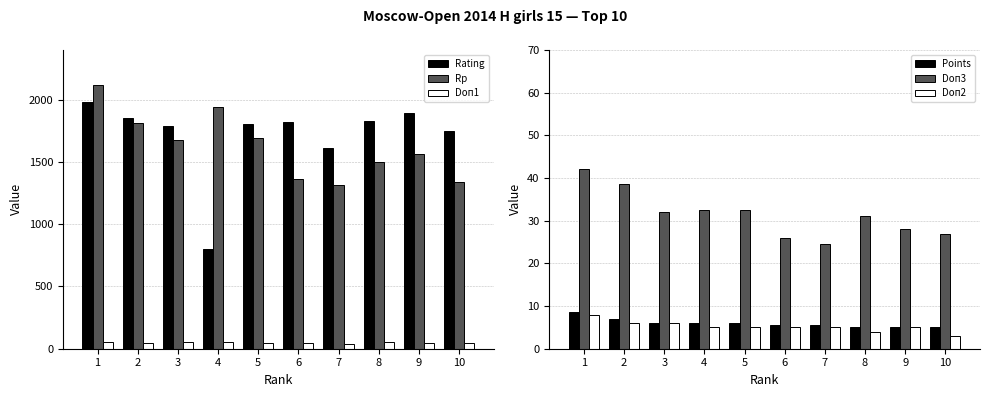

How many values in the Doп1 series exceed 49?

6